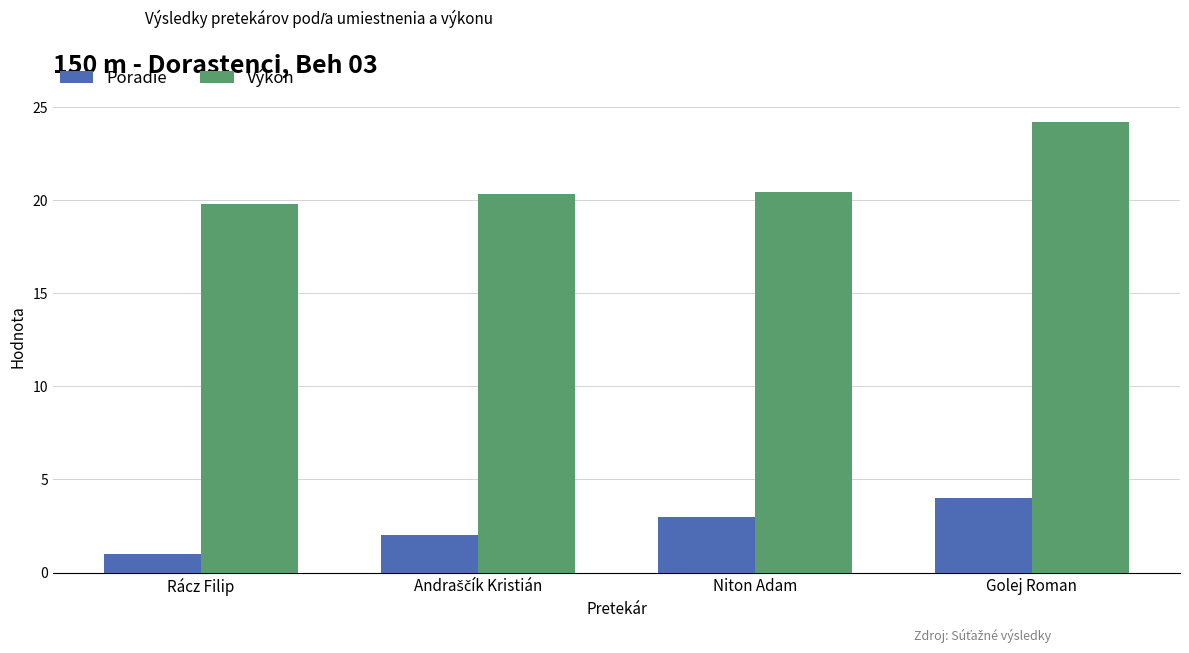

At how many categories does at least one series exceed 14?

4